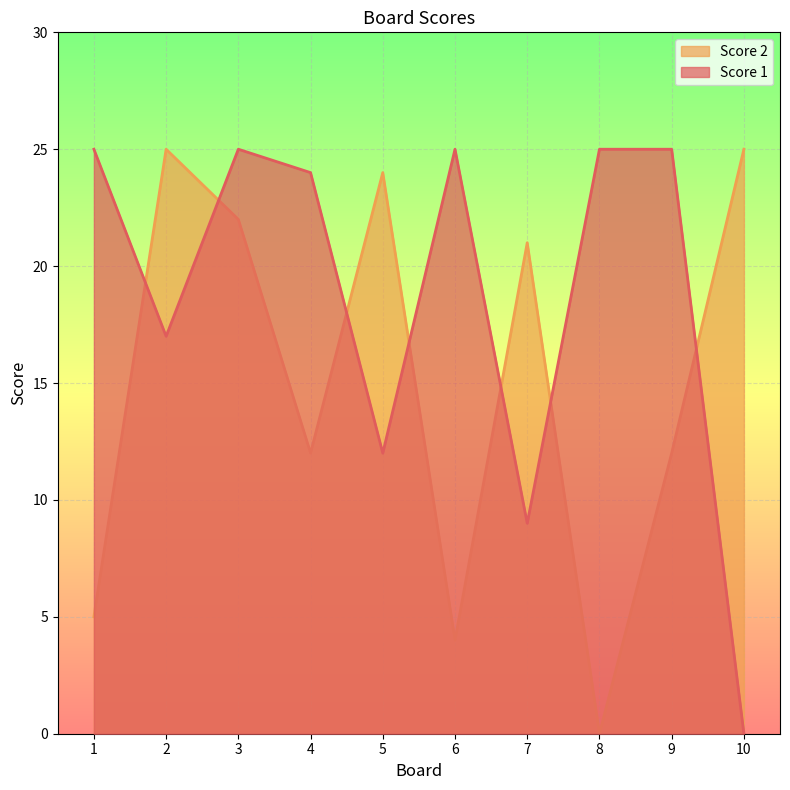

What are all the series names shown in the legend?

Score 2, Score 1